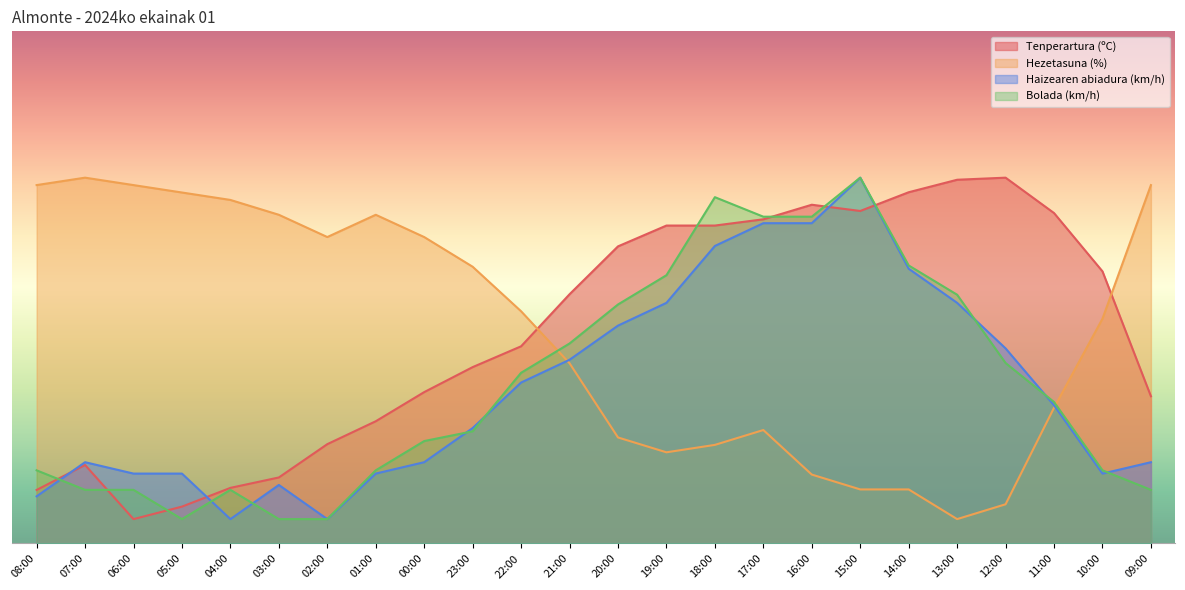

What is the label of the 4th point from the right?

12:00